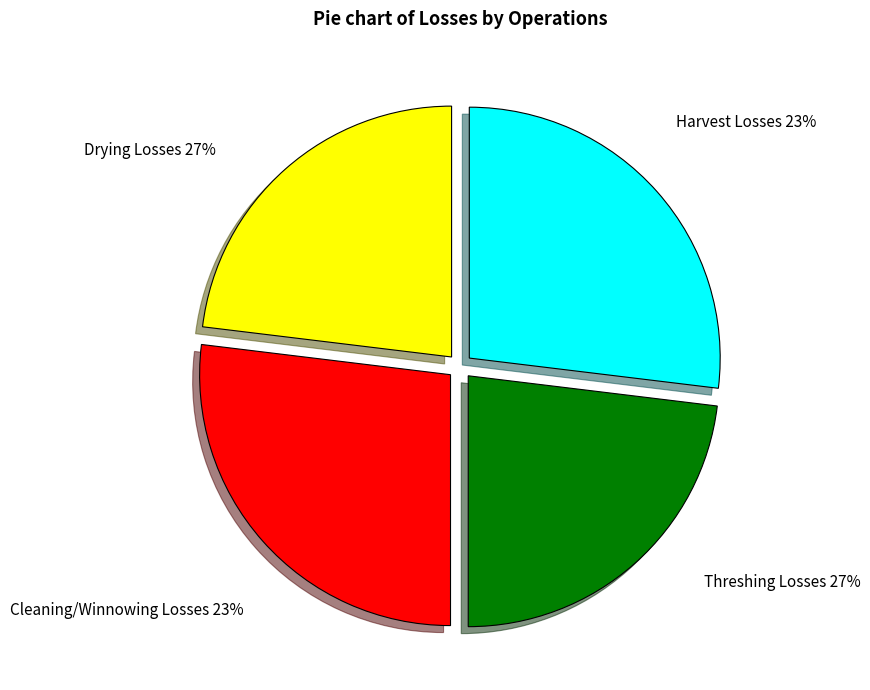

To the nearest percent, what portion does Threshing Losses represent?

27%